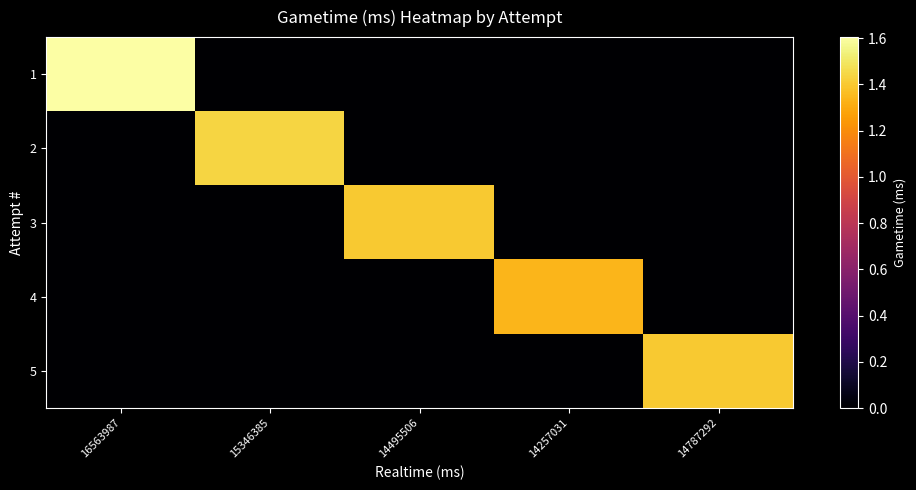

Reading left to right, extract all data points from this chart.

1: 16563987=16042161	15346385=0	14495506=0	14257031=0	14787292=0
2: 16563987=0	15346385=14359285	14495506=0	14257031=0	14787292=0
3: 16563987=0	15346385=0	14495506=13981491	14257031=0	14787292=0
4: 16563987=0	15346385=0	14495506=0	14257031=13388634	14787292=0
5: 16563987=0	15346385=0	14495506=0	14257031=0	14787292=14025020